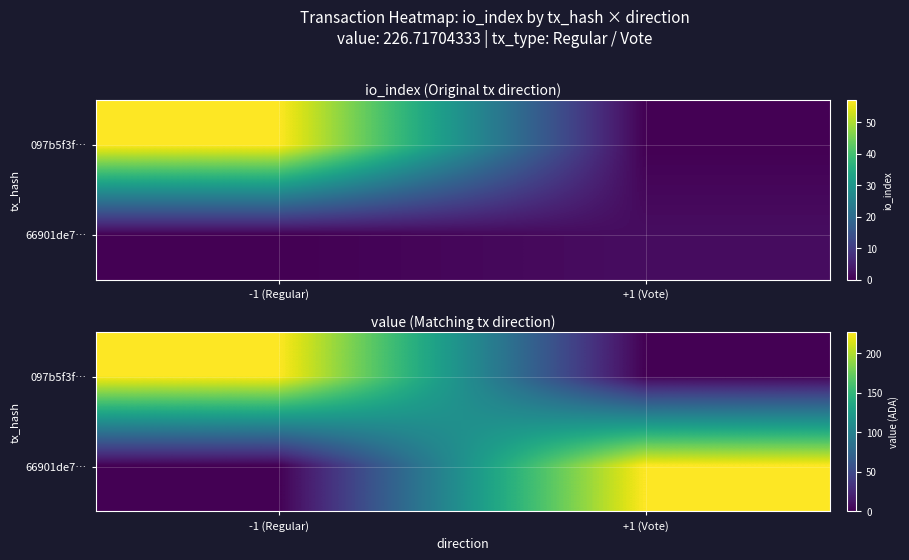

What is the total value across all series at +1 (Vote)?

226.7